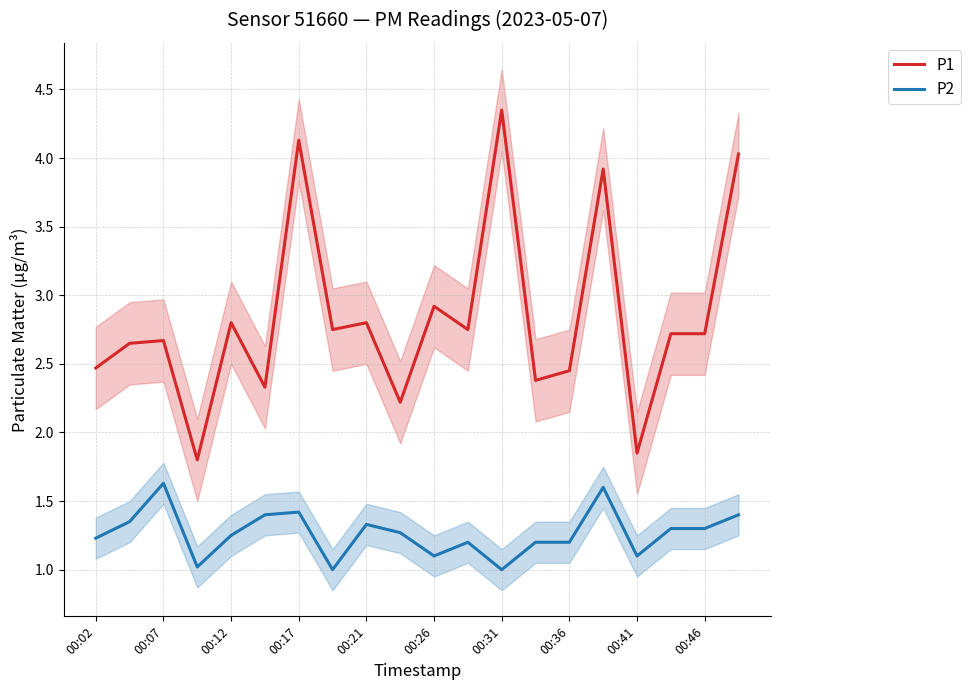

True or false: P2 has more than 1 points higher than both neighbors.

True